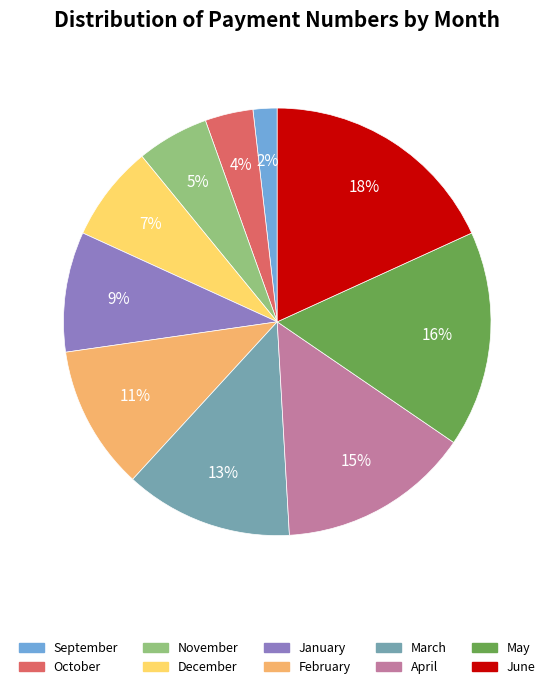

Which category has the smallest portion of the pie?

September